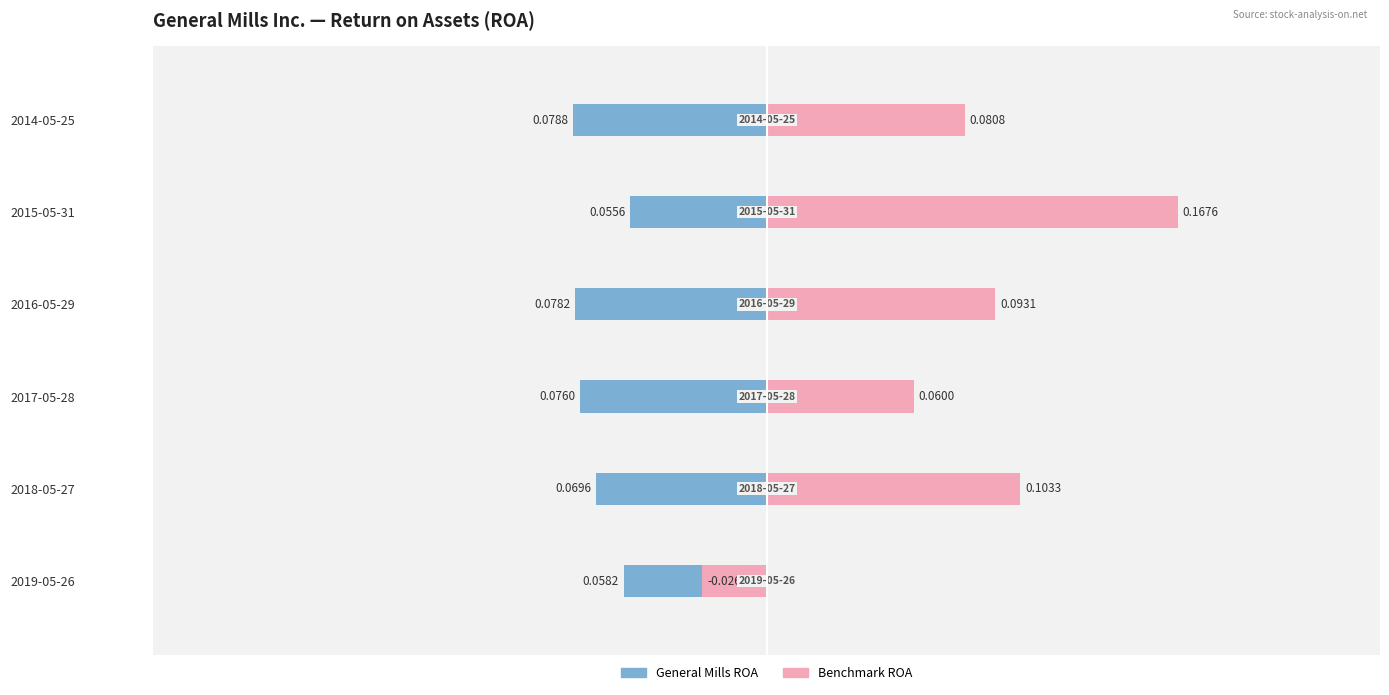

What is the minimum value shown in the chart?

-0.1